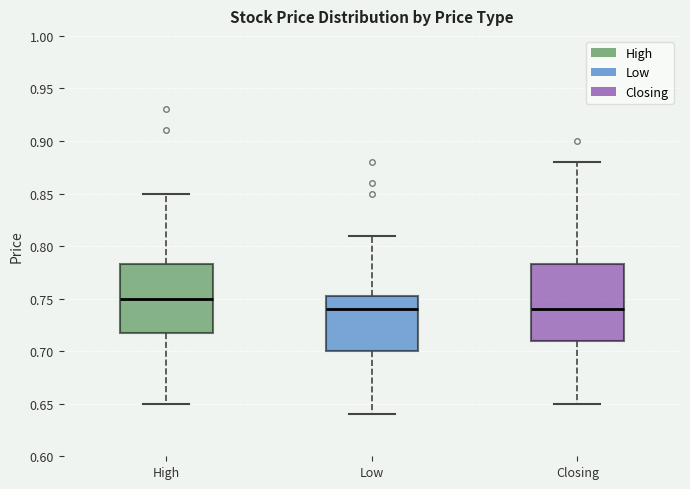

Where does the median line of the box for Low sit on the y-axis? The values are not printed on the chart, so give them approximately, as read against the axis.

0.740